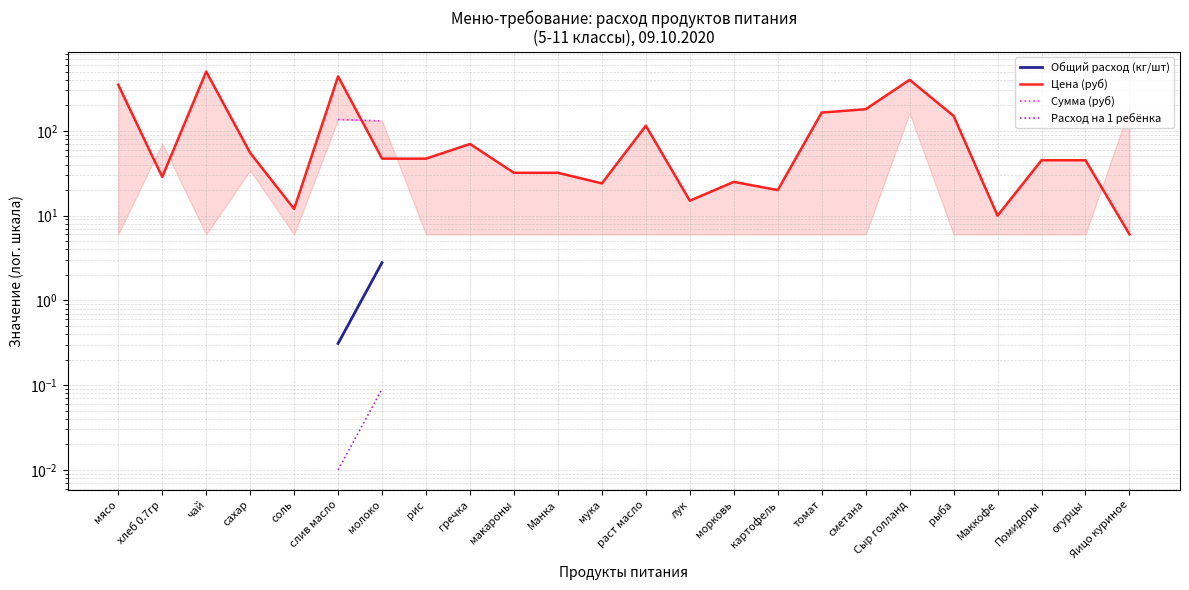

At мясо, list the series in order from smallest to largest.

Общий расход (кг/шт), Цена (руб), Сумма (руб), Расход на 1 ребёнка